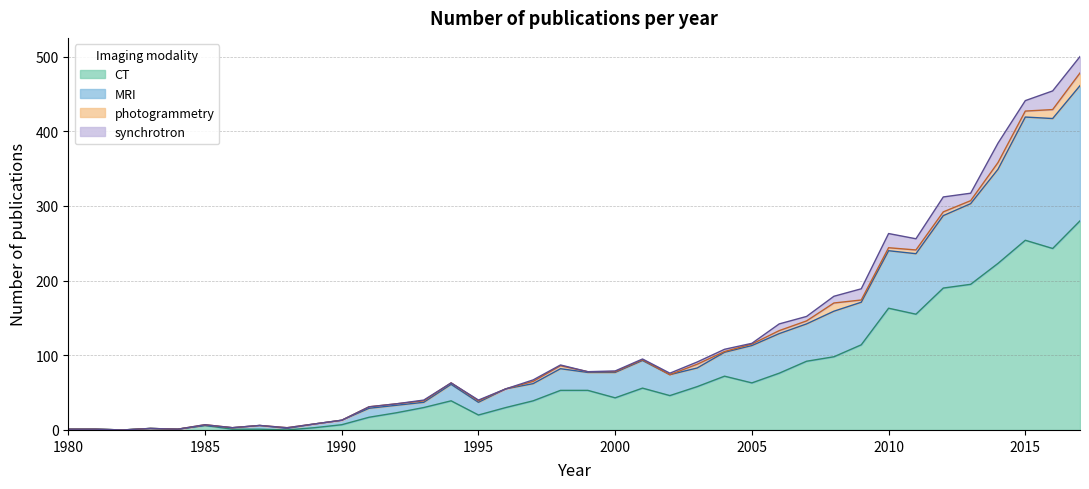

Where is the first local maximum for MRI?

1983